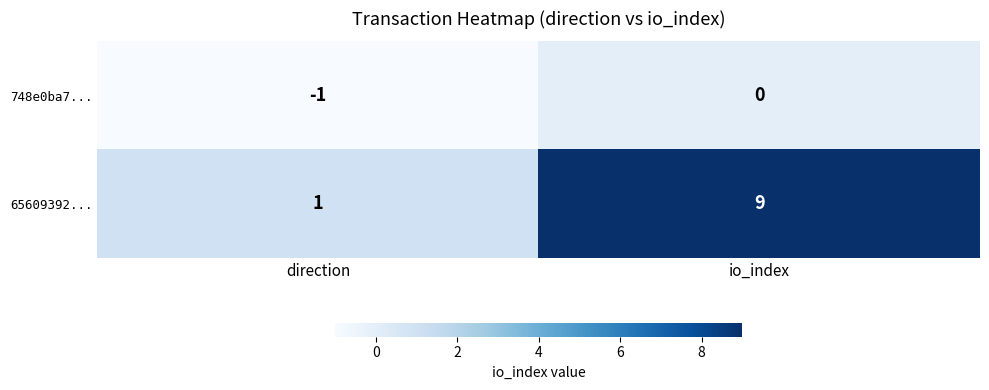

What is the difference between the 65609392... values at io_index and direction?

8